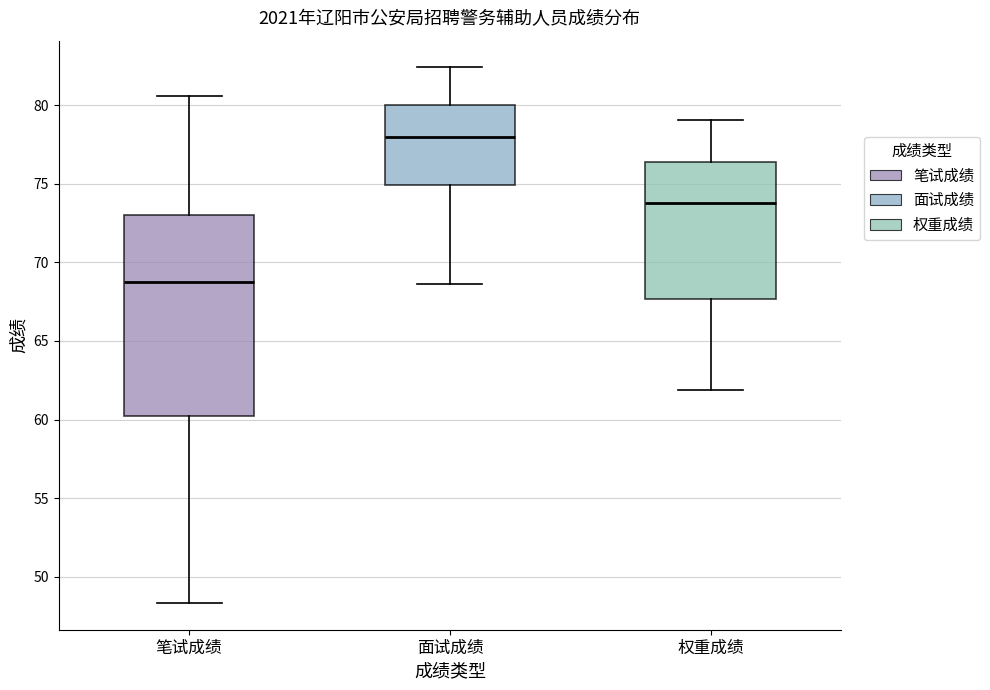

Reading left to right, read every box against the y-axis: the position of its median line, the range the box covers, and the ends of its whiskers. The values are not printed on the chart, so give them approximately, as read against the axis.

笔试成绩: median 69.0, box 60.0 to 73.0, whiskers 48.5 to 80.5
面试成绩: median 78.0, box 75.0 to 80.0, whiskers 68.5 to 82.5
权重成绩: median 74.0, box 67.5 to 76.5, whiskers 62.0 to 79.0